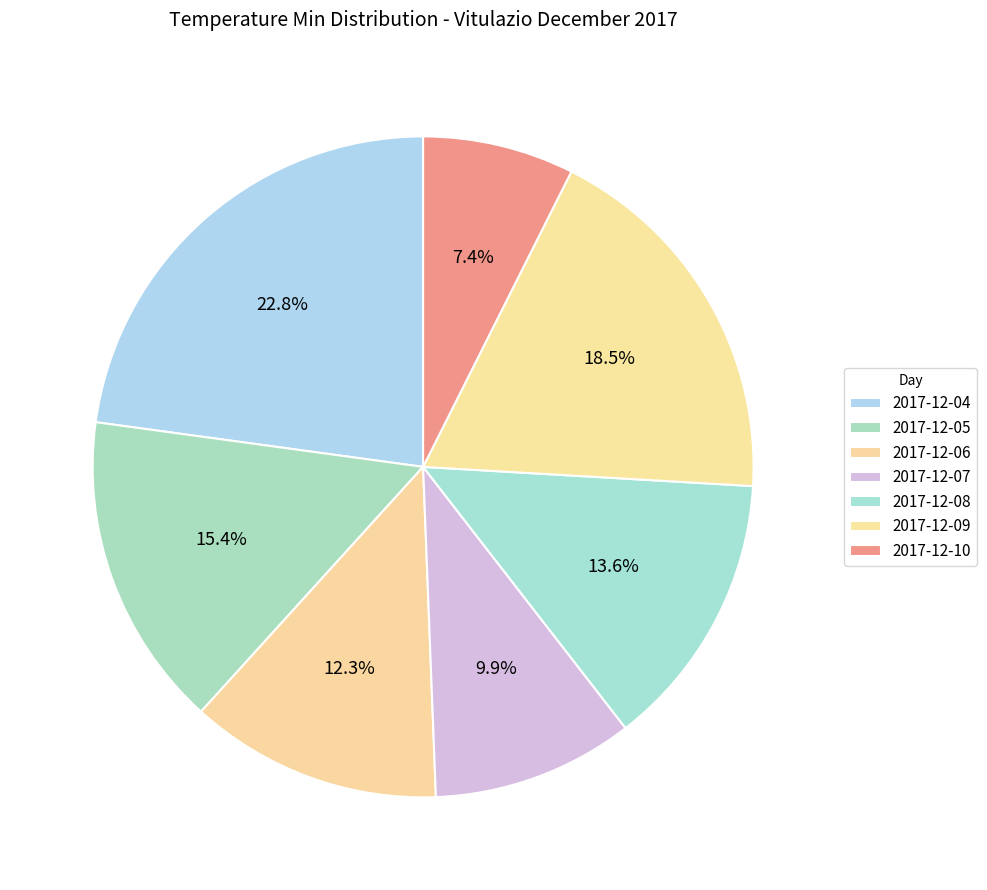

Which slice is the smallest?

2017-12-10